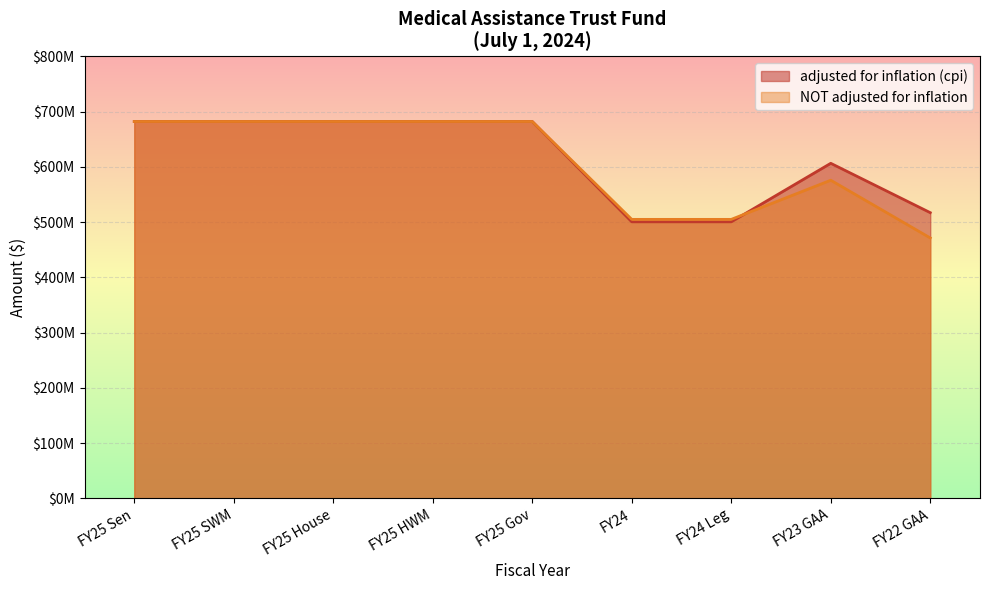

What value does the NOT adjusted for inflation series have at FY25 House, to the nearest 100?

682202000